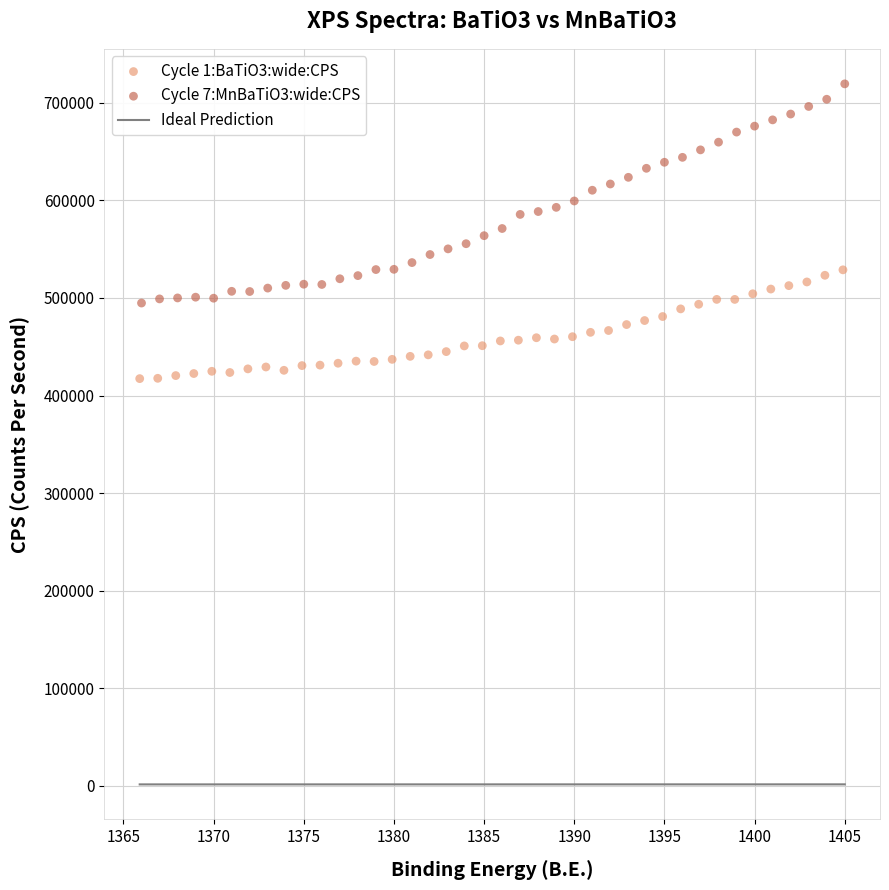

Which series has the largest Y range (max minus min)?

Cycle 7:MnBaTiO3:wide:CPS